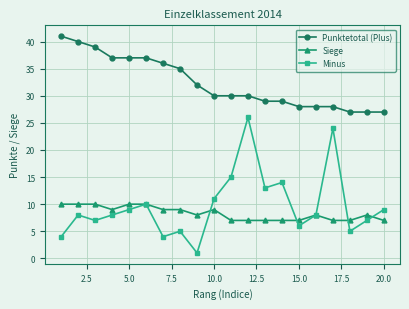

What is the value of the Punktetotal (Plus) point at the 6th from the left?

37